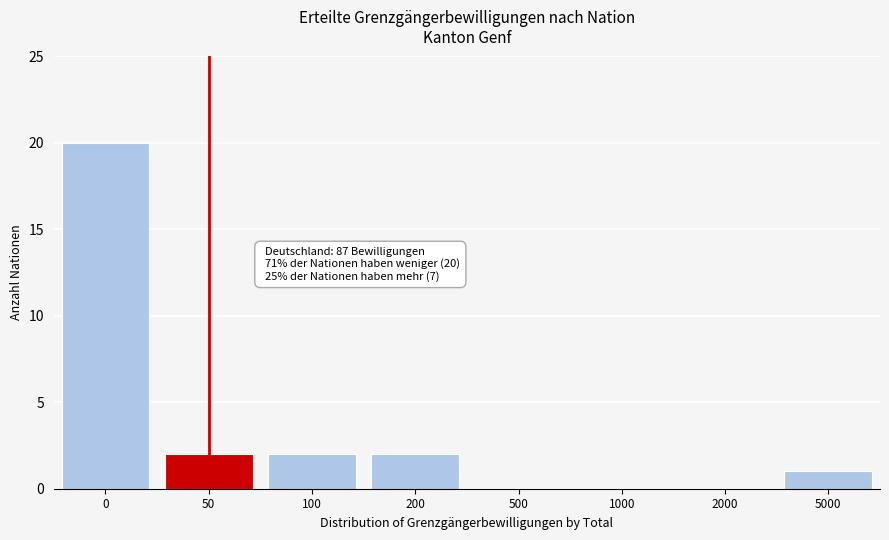

Reading left to right, extract all data points from this chart.

0=20	50=2	100=2	200=2	500=0	1000=0	2000=0	5000=1